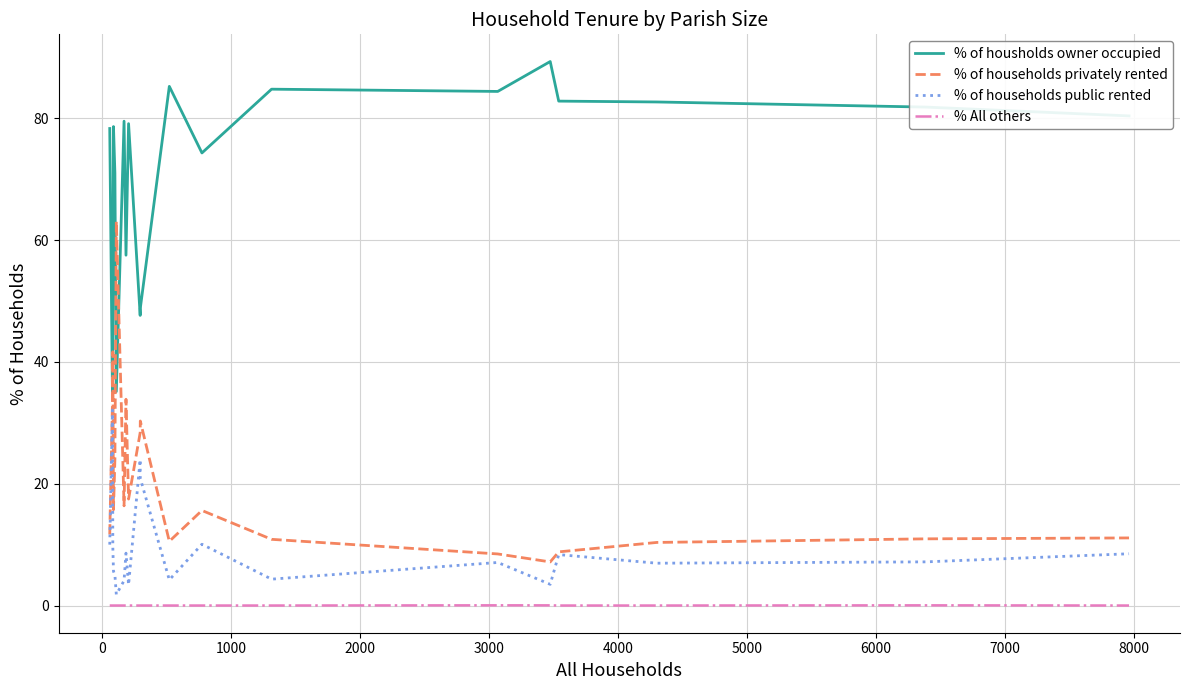

Rank the series by their maximum value, from lowest to highest.

% All others, % of households public rented, % of households privately rented, % of housholds owner occupied